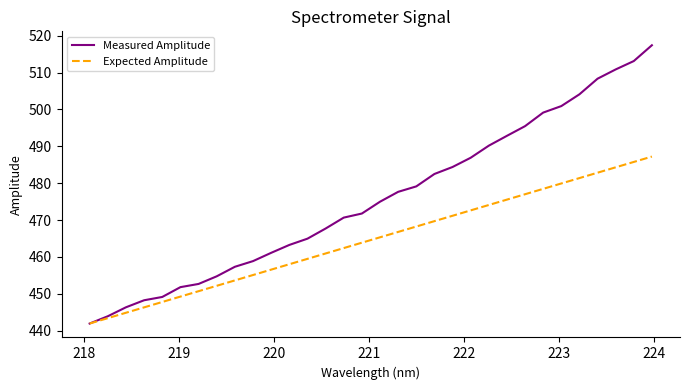

Which series has the largest total across all categories?

Measured Amplitude